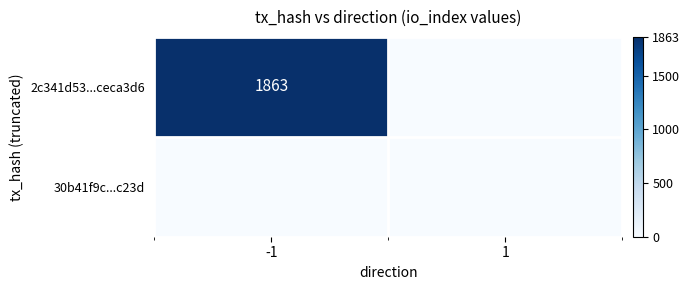

True or false: 2c341d53...ceca3d6 has a value of 1863 at -1.

True